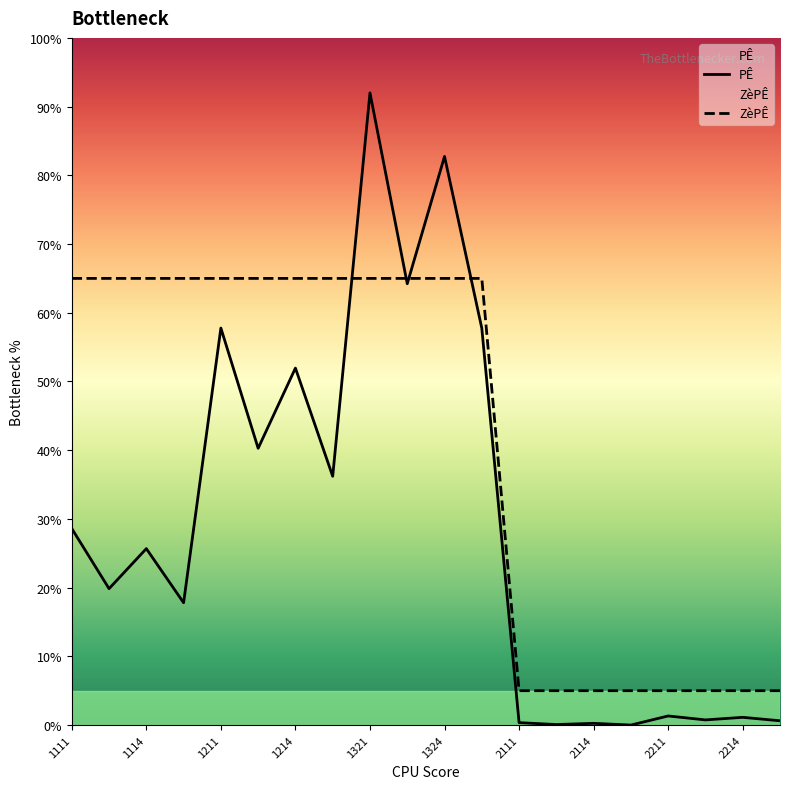

What is the maximum value shown in the chart?

92.0